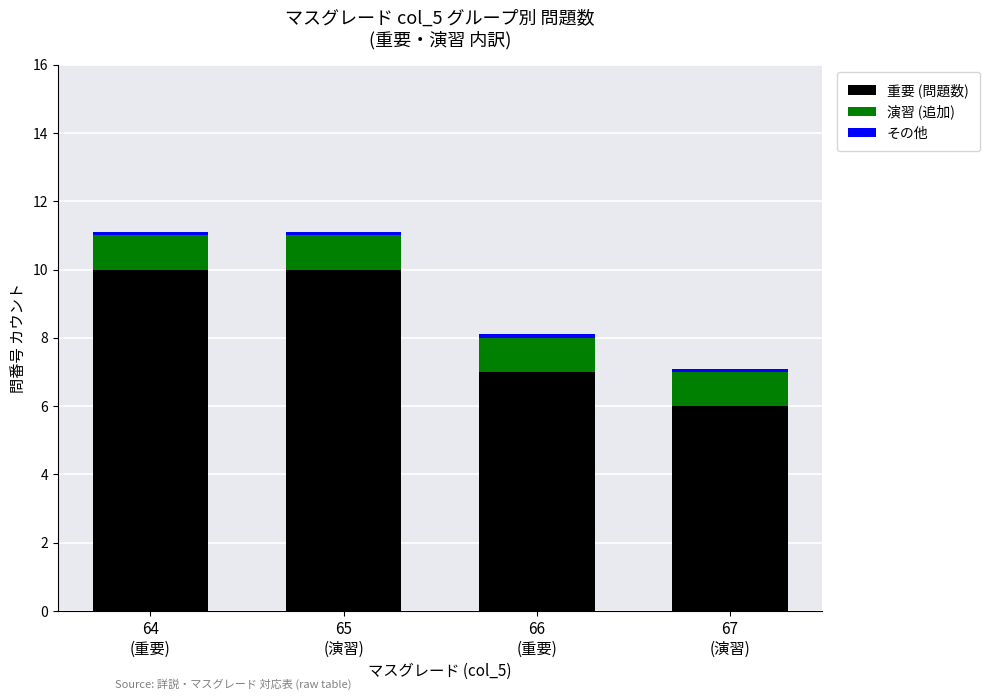

What is the sum of all 重要 (問題数) values?

33.0